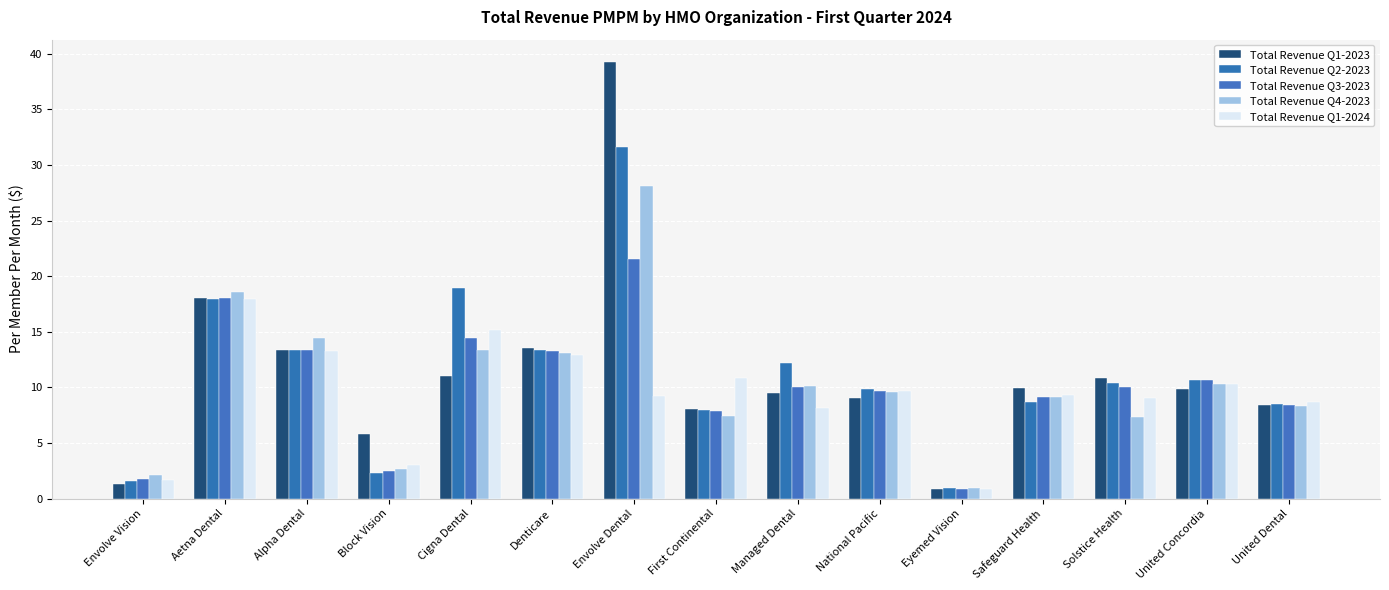

What value does the Total Revenue Q2-2023 series have at Denticare?

13.3